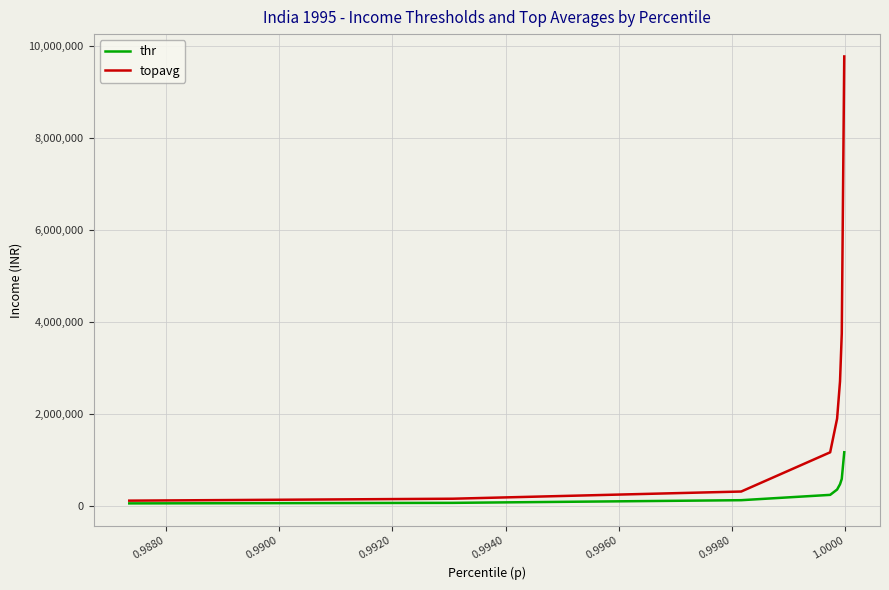

List the series in order of their peak value, highest first.

topavg, thr